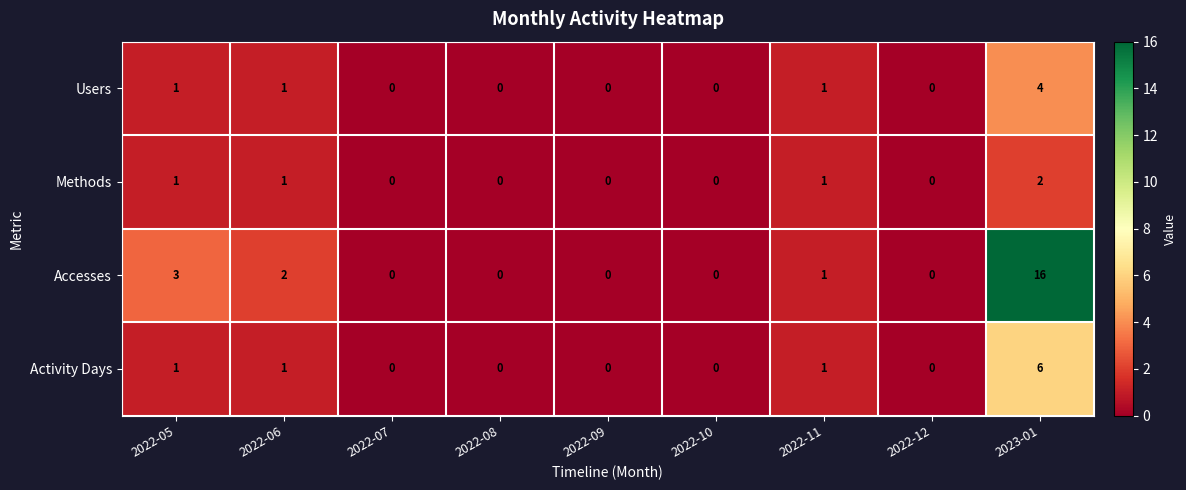

What is the approximate value of Activity Days at 2023-01?

6